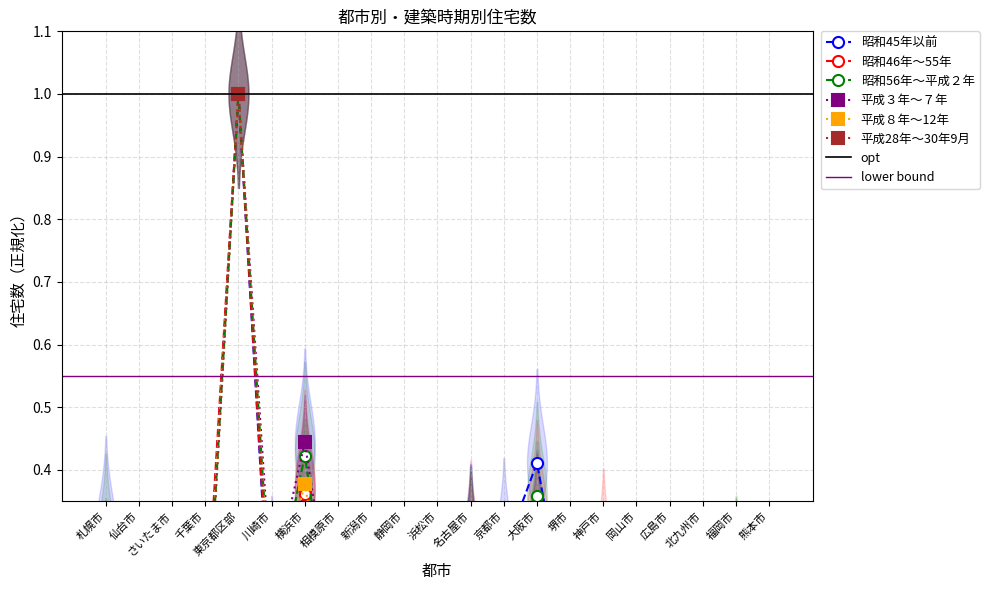

Where do 平成８年～12年 and 平成３年～７年 first cross each other?

名古屋市 and 京都市